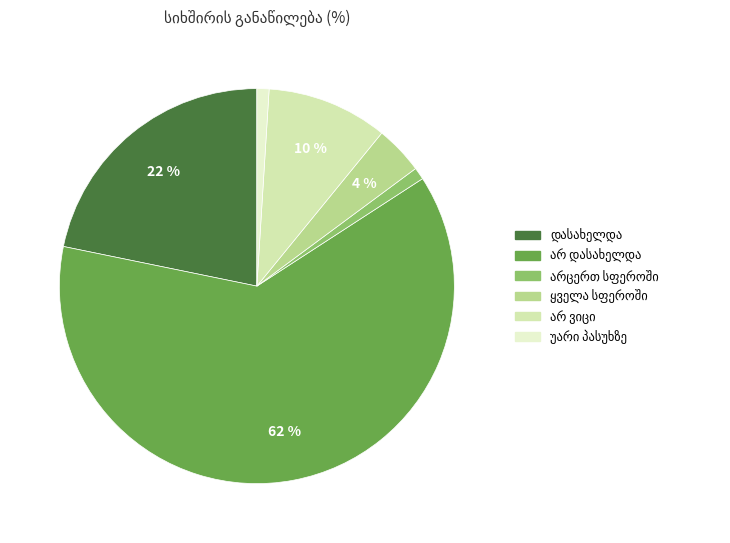

Is the sum of დასახელდა and ყველა სფეროში greater than half?

No